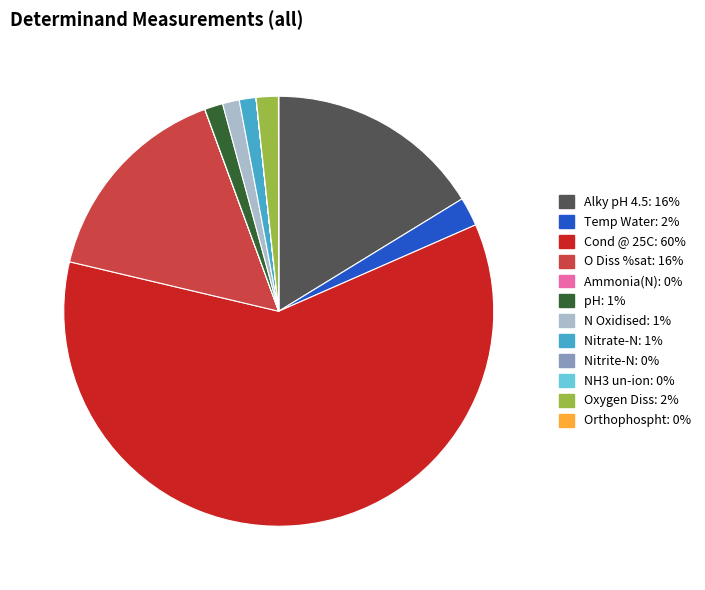

Does any single category account for the majority?

Yes